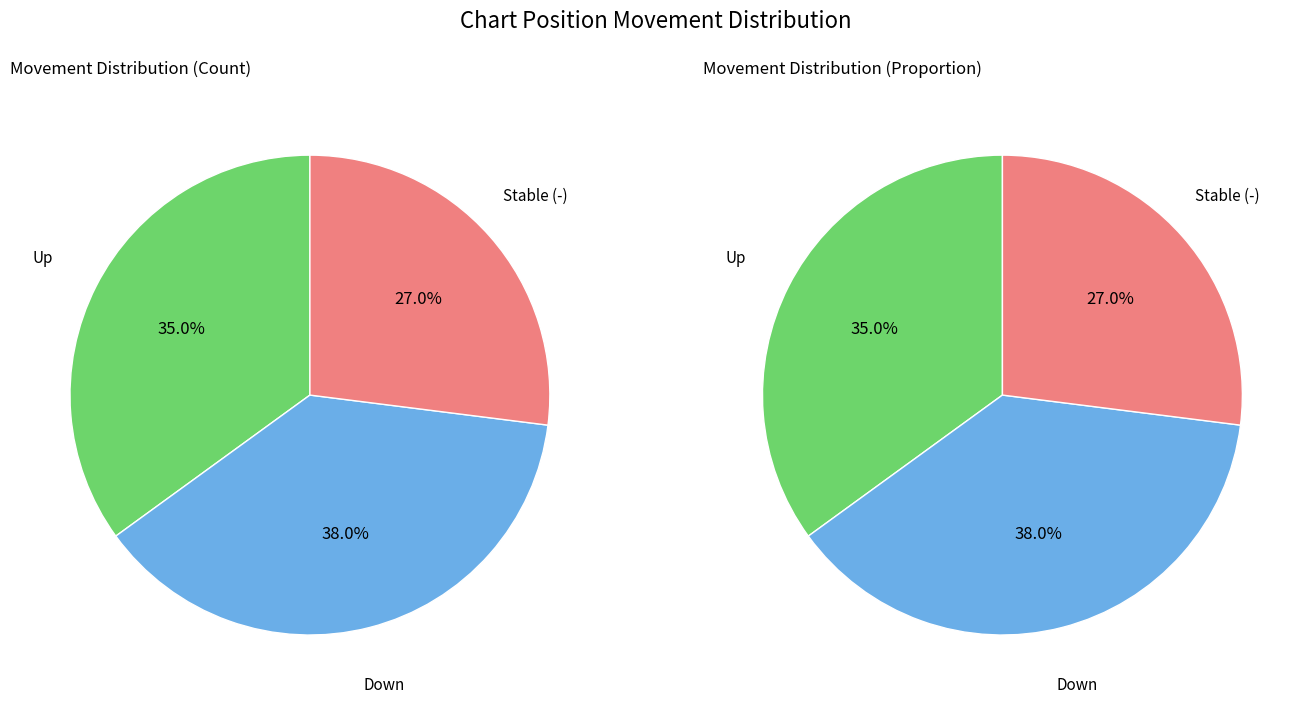

Rank the categories by value from lowest to highest.

-, up, down